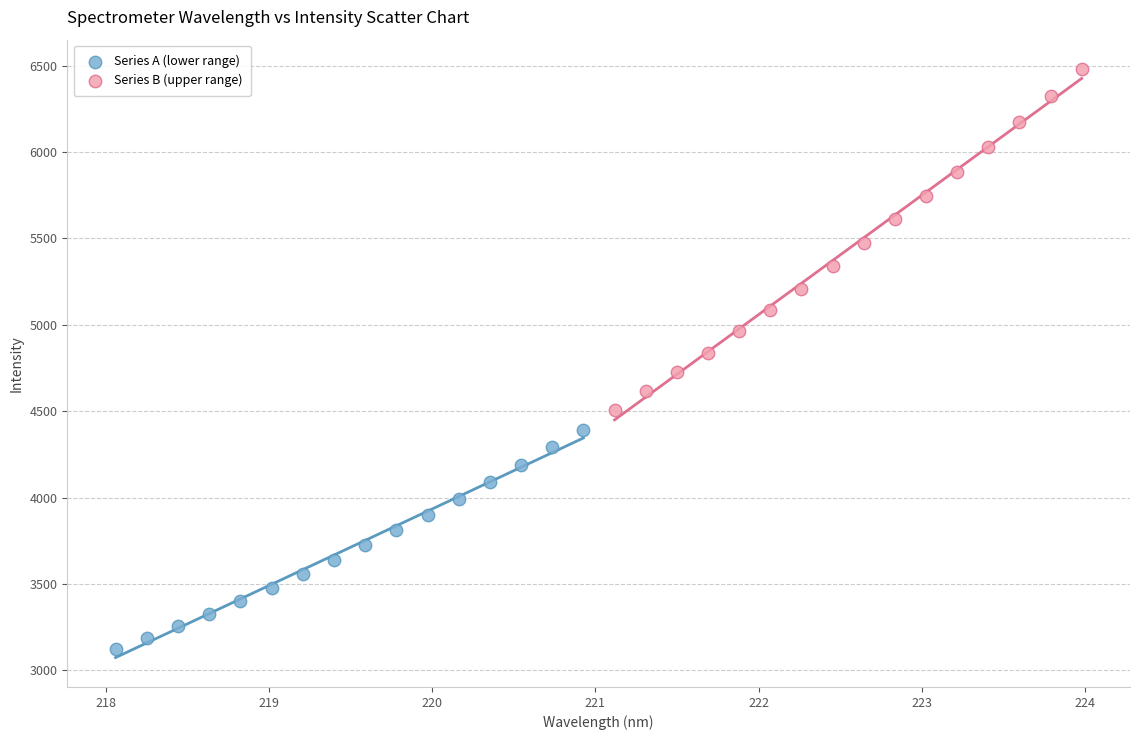

Which series contains the lowest Y value?

Series A (lower range)